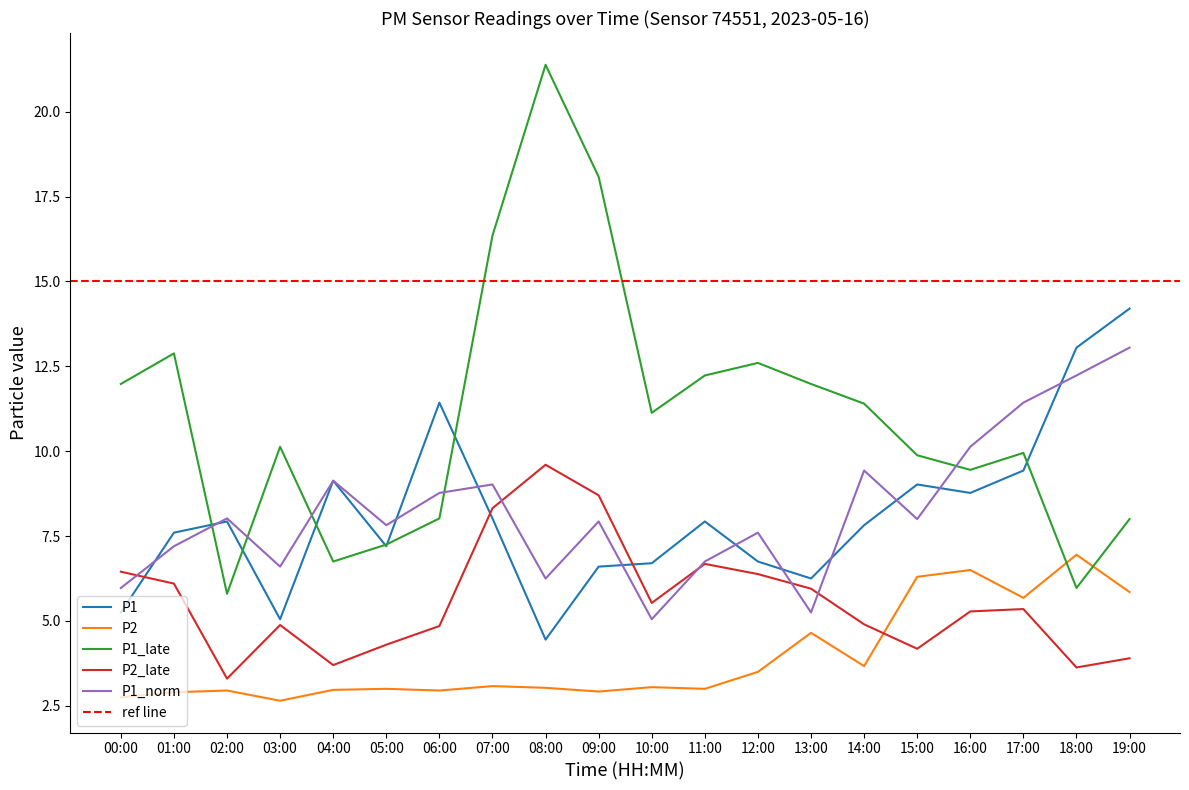

At which category is the sum across all series the highest?

19:00